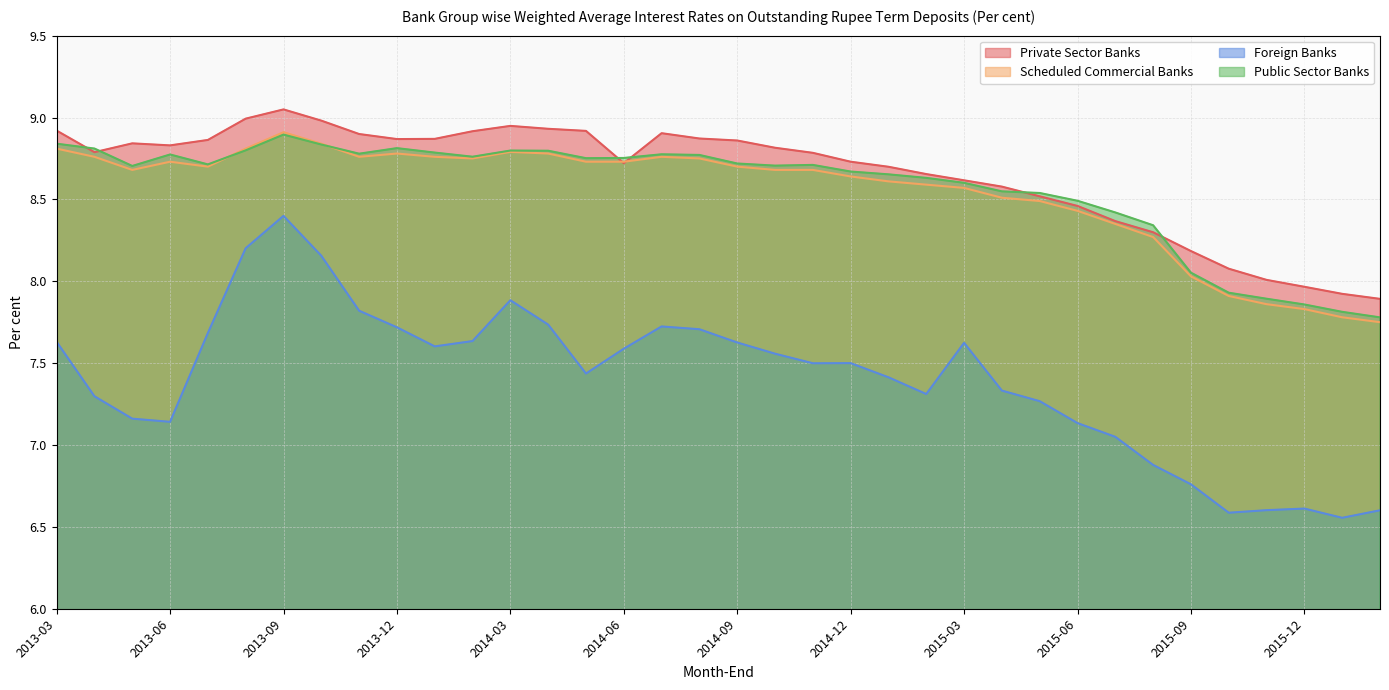

What is the difference between the maximum and minimum values in the Foreign Banks series?

1.8